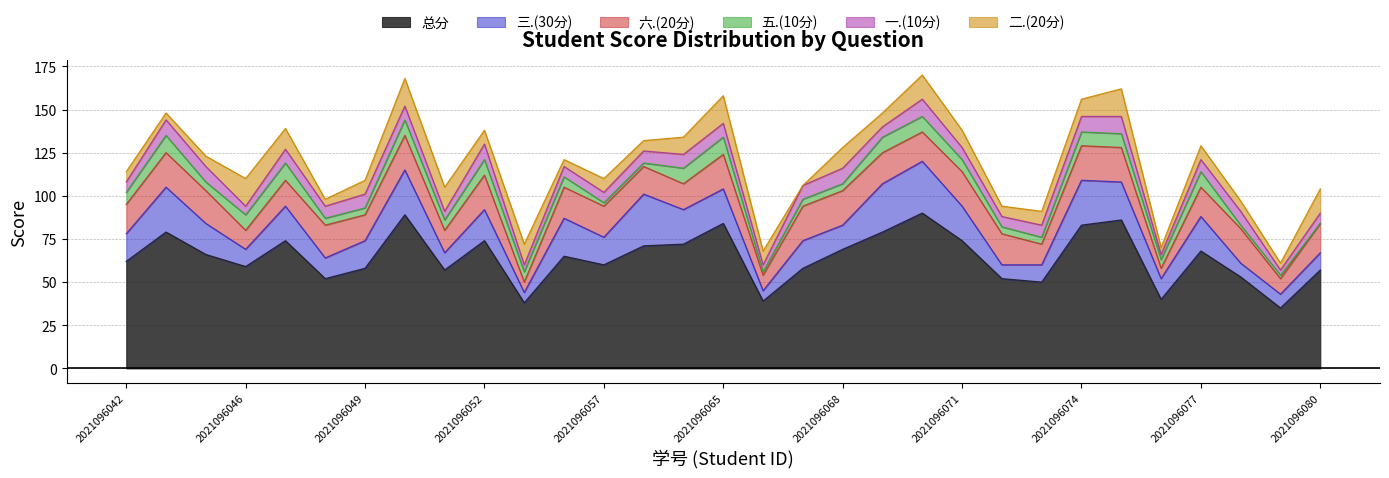

Which series has the largest total across all categories?

总分